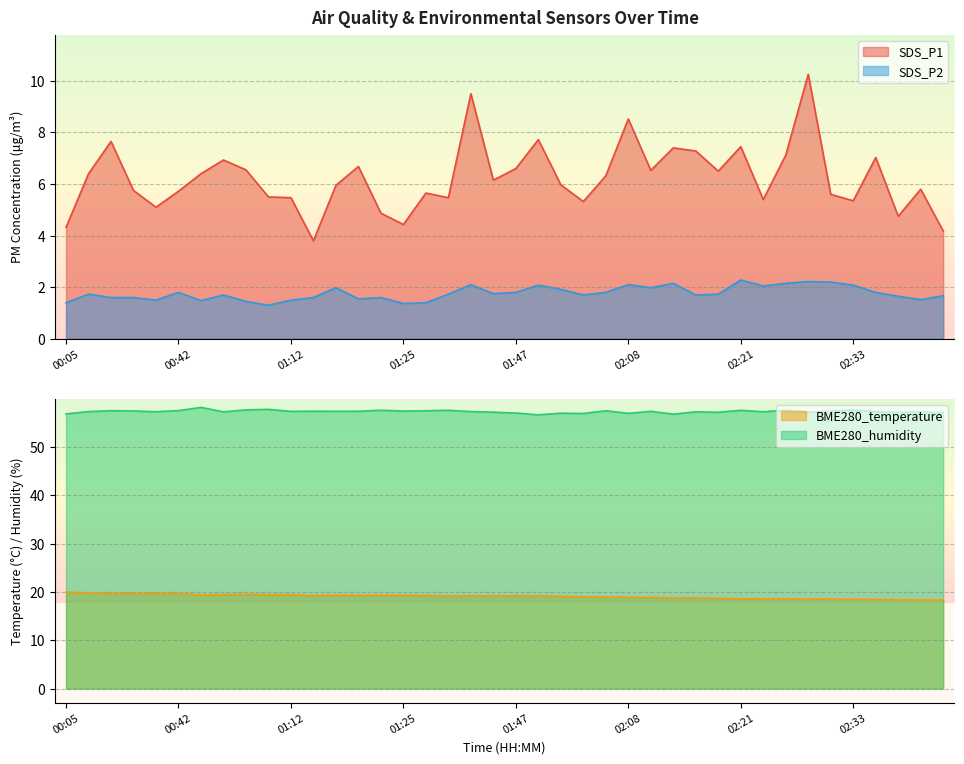

At which label does SDS_P1 reach its minimum?

01:15